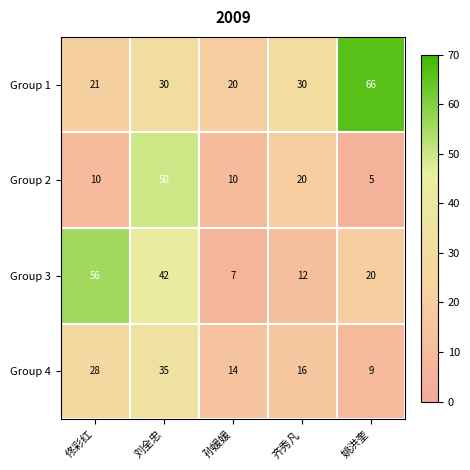

At 孙媛媛, list the series in order from largest to smallest.

Group 1, Group 4, Group 2, Group 3